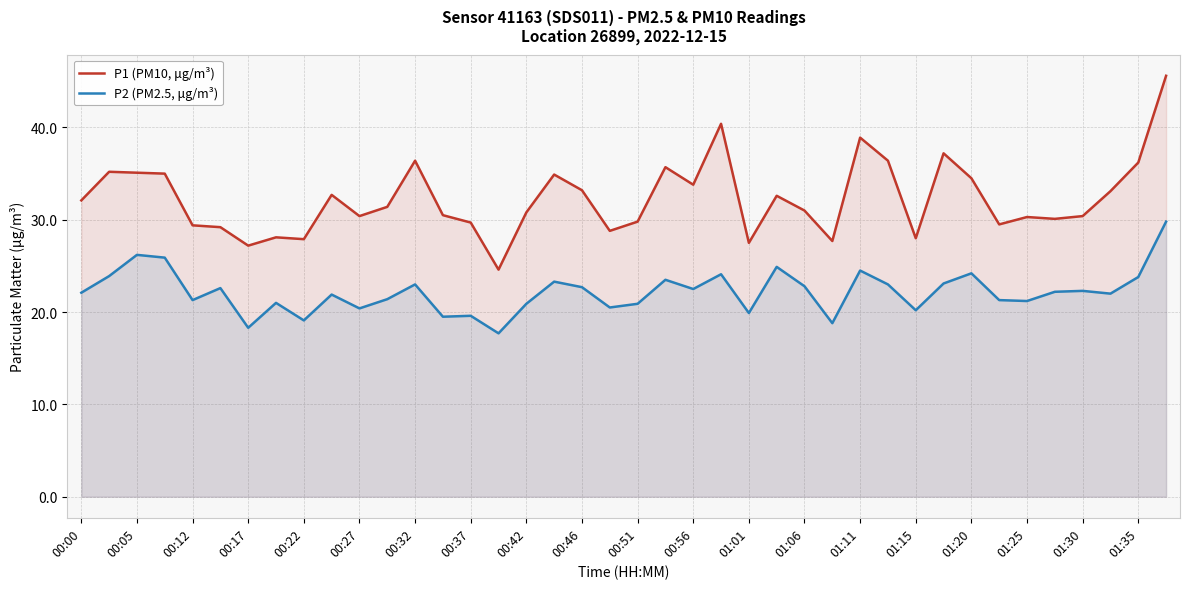

What is the spread (max minus min) of values at 00:51?

8.9